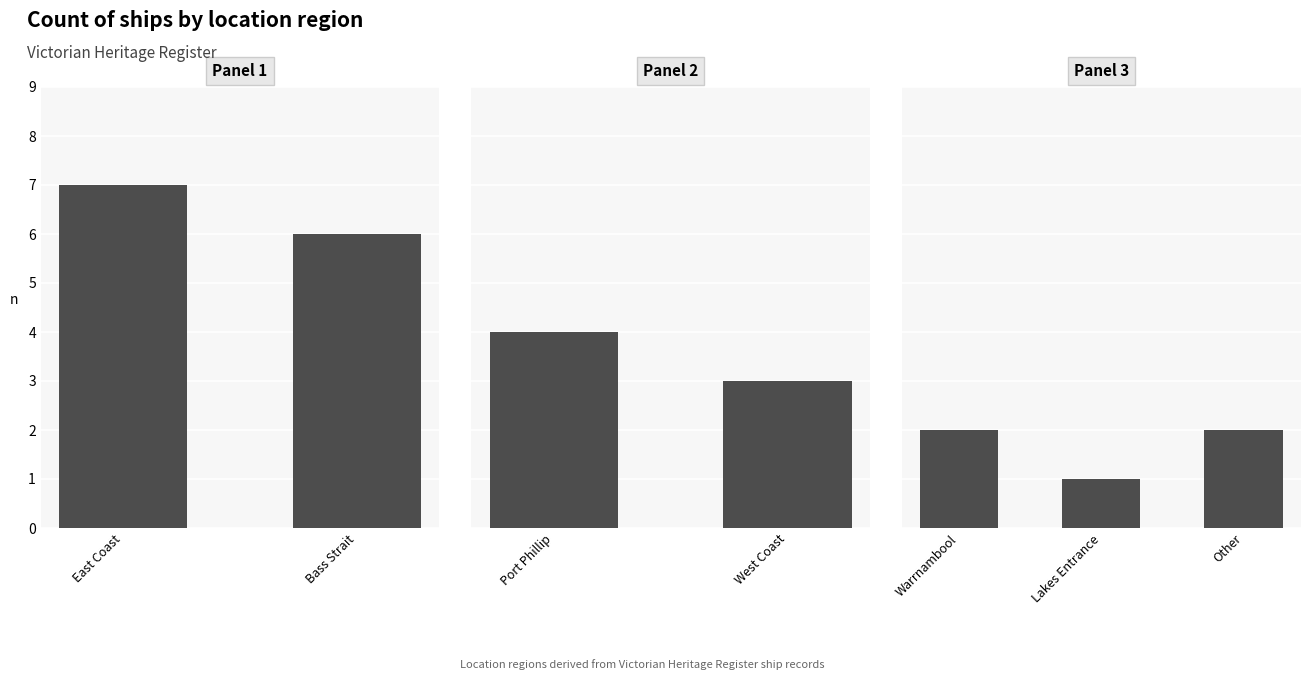

Count the number of data series in this chart.

1